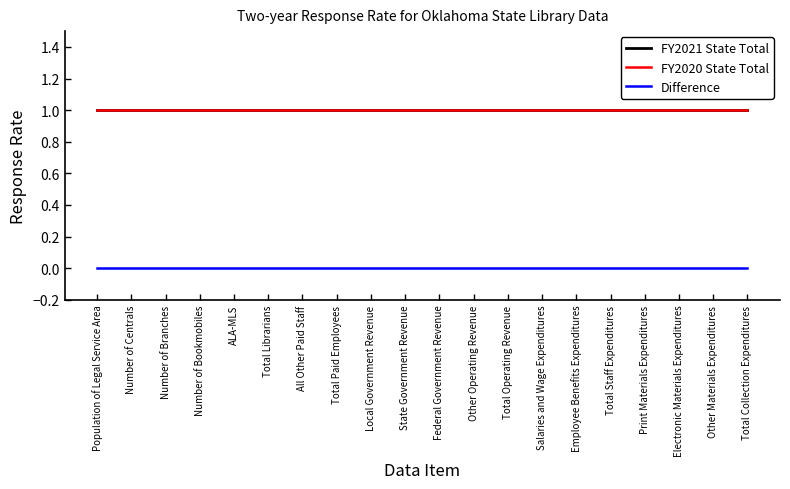

List the labels in order of FY2020 State Total value, smallest first.

Population of Legal Service Area, Number of Centrals, Number of Branches, Number of Bookmobiles, ALA-MLS, Total Librarians, All Other Paid Staff, Total Paid Employees, Local Government Revenue, State Government Revenue, Federal Government Revenue, Other Operating Revenue, Total Operating Revenue, Salaries and Wage Expenditures, Employee Benefits Expenditures, Total Staff Expenditures, Print Materials Expenditures, Electronic Materials Expenditures, Other Materials Expenditures, Total Collection Expenditures